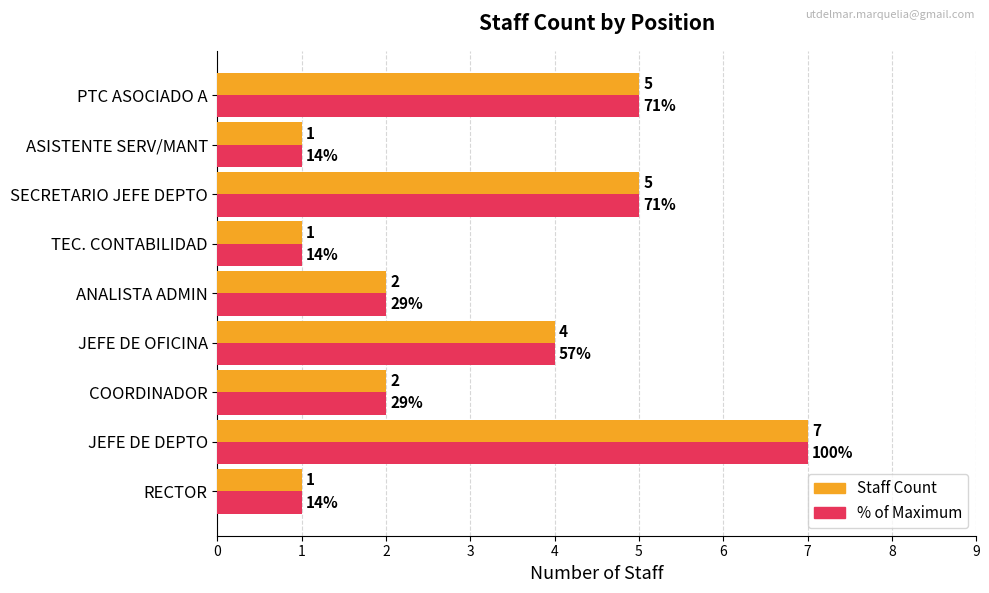

What is the total value across all series at PTC ASOCIADO A?

10